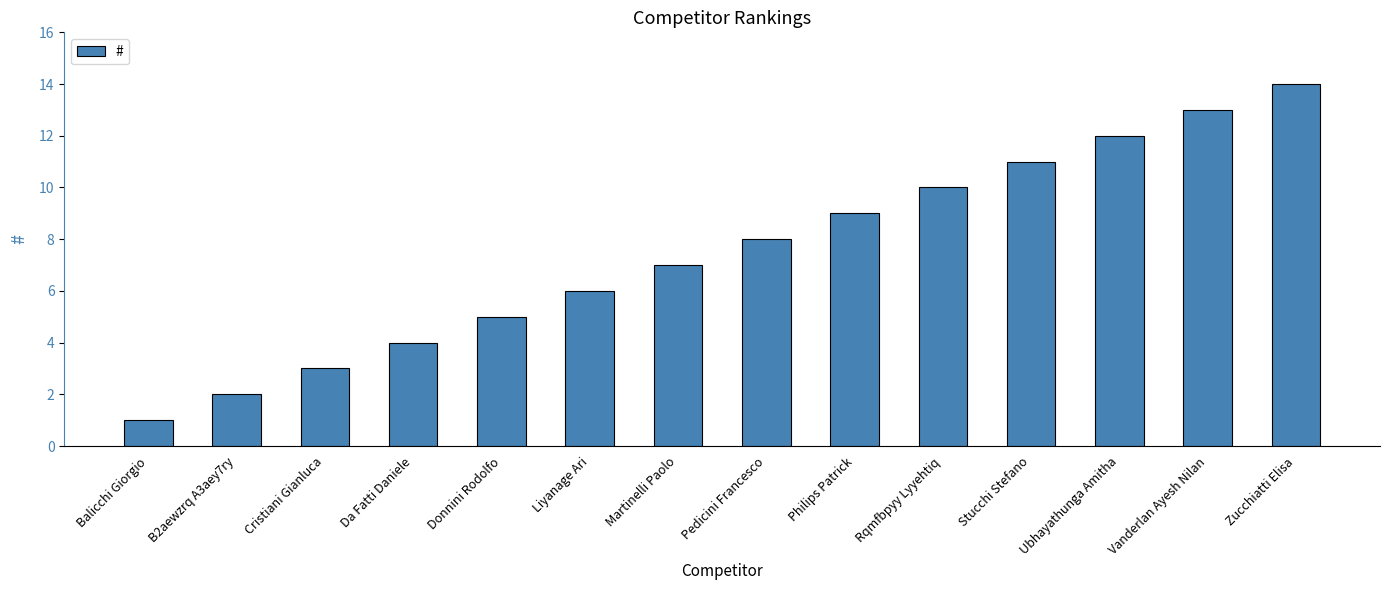

List the labels in order of value, largest first.

Zucchiatti Elisa, Vanderlan Ayesh Nilan, Ubhayathunga Amitha, Stucchi Stefano, Rqmfbpyy Lyyehtiq, Philips Patrick, Pedicini Francesco, Martinelli Paolo, Liyanage Ari, Donnini Rodolfo, Da Fatti Daniele, Cristiani Gianluca, B2aewzrq A3aey7ry, Balicchi Giorgio